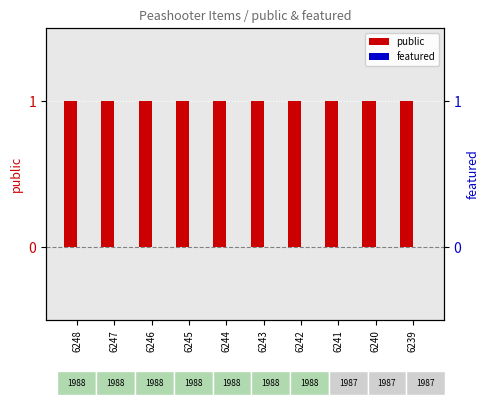

The featured series shows 0 at 6239. True or false?

True